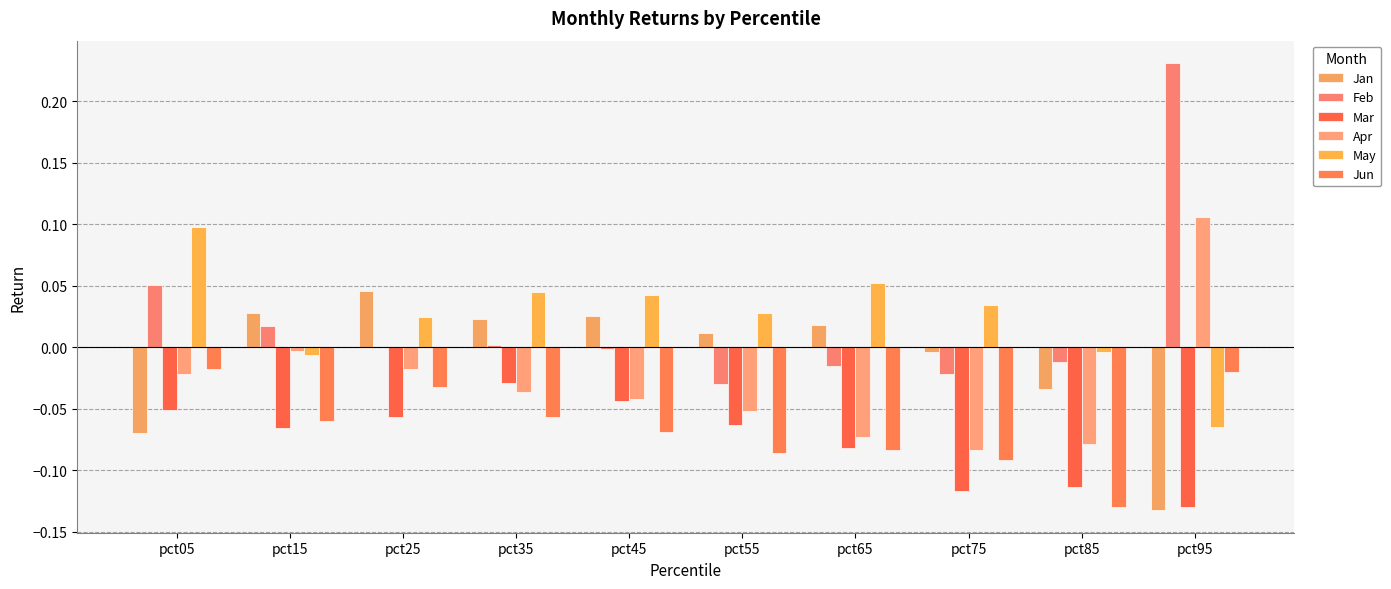

The value of Apr at pct15 is -0.0. True or false?

True